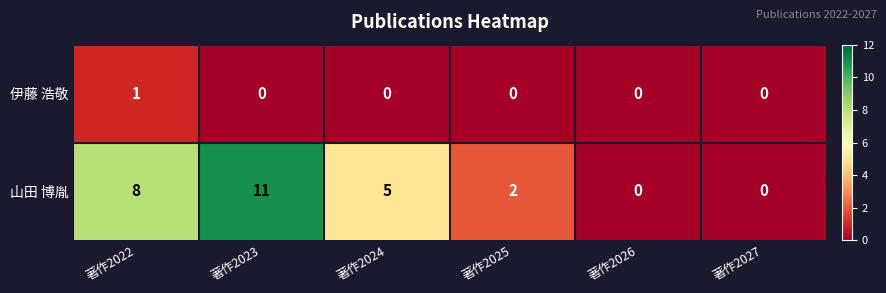

Reading right to left, list all the values displayed in this chart.

伊藤 浩敬: 0	0	0	0	0	1
山田 博胤: 0	0	2	5	11	8